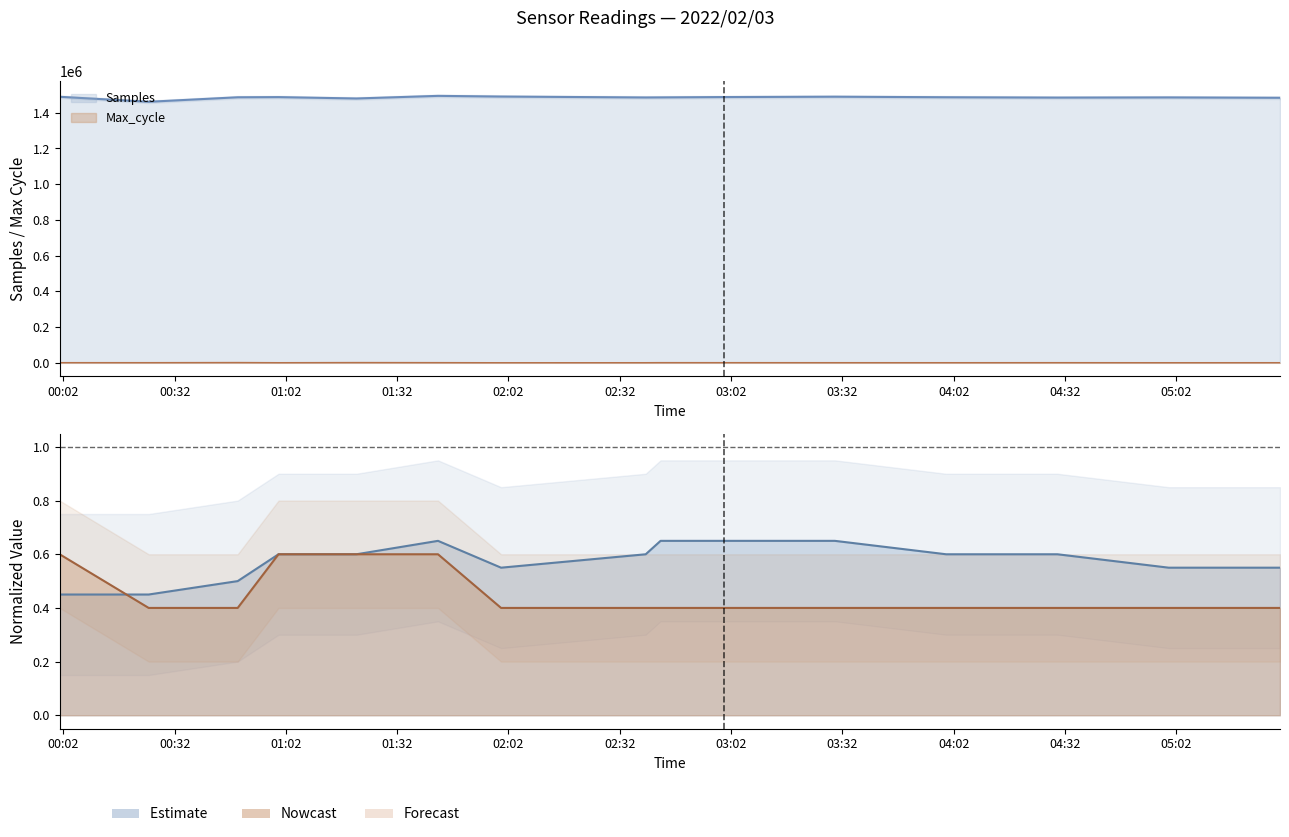

What is the difference between the maximum and minimum values in the Samples series?

33185.0